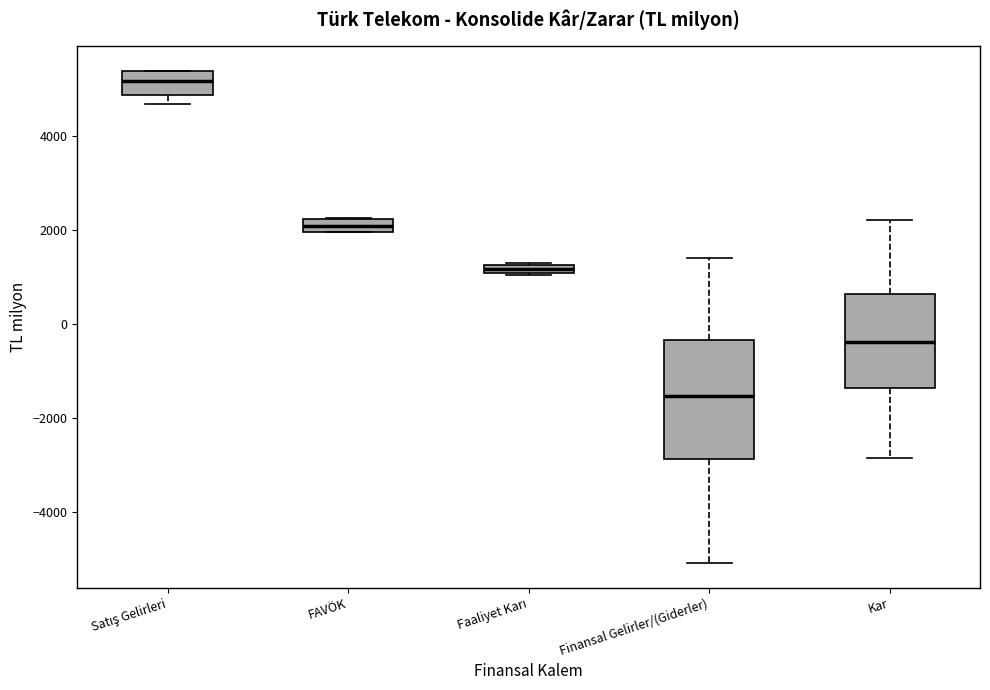

Where is the upper edge of the box for FAVÖK on the y-axis? The values are not printed on the chart, so give them approximately, as read against the axis.

2200